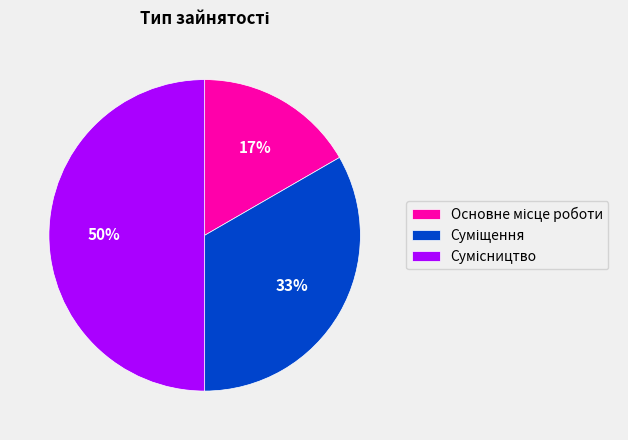

To the nearest percent, what is the difference between the largest and smallest slice percentages?

33%